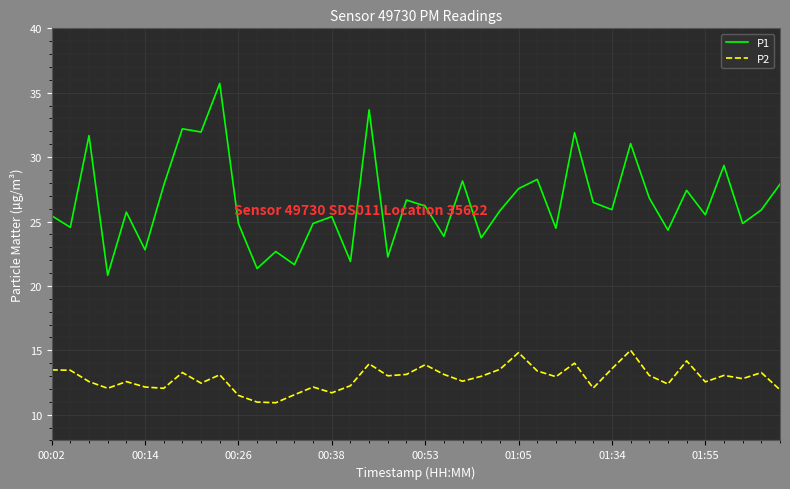

Rank the series by their average value, from lowest to highest.

P2, P1